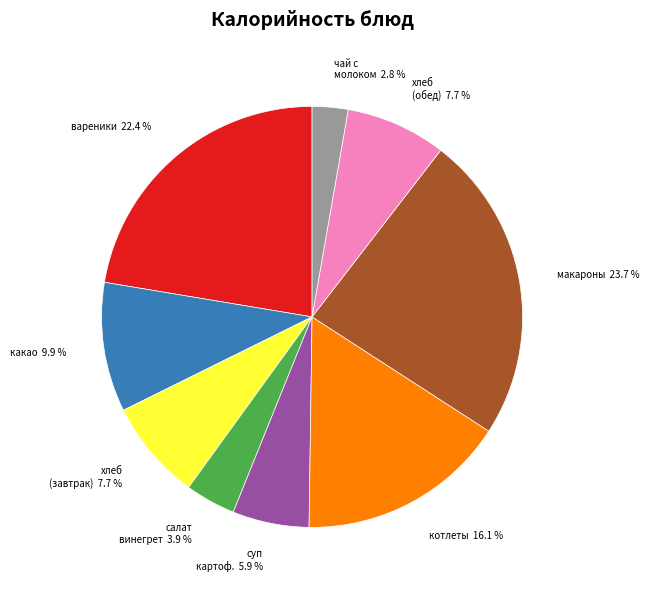

Does any single category account for the majority?

No